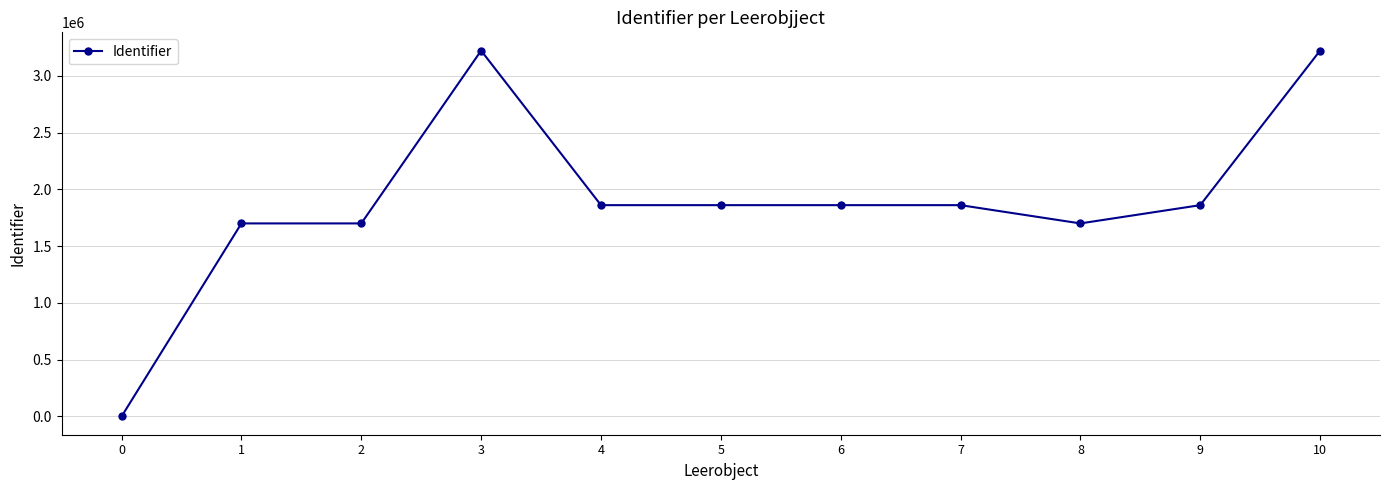

True or false: there are more than 1 points higher than both neighbors.

True